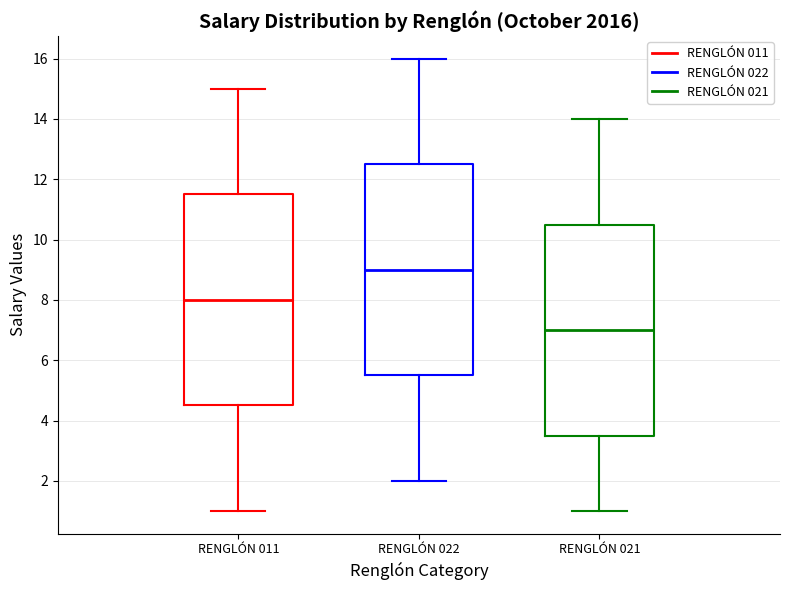

Reading left to right, read every box against the y-axis: the position of its median line, the range the box covers, and the ends of its whiskers. The values are not printed on the chart, so give them approximately, as read against the axis.

RENGLÓN 011: median 8.0, box 4.6 to 11.6, whiskers 1.0 to 15.0
RENGLÓN 022: median 9.0, box 5.6 to 12.6, whiskers 2.0 to 16.0
RENGLÓN 021: median 7.0, box 3.6 to 10.6, whiskers 1.0 to 14.0